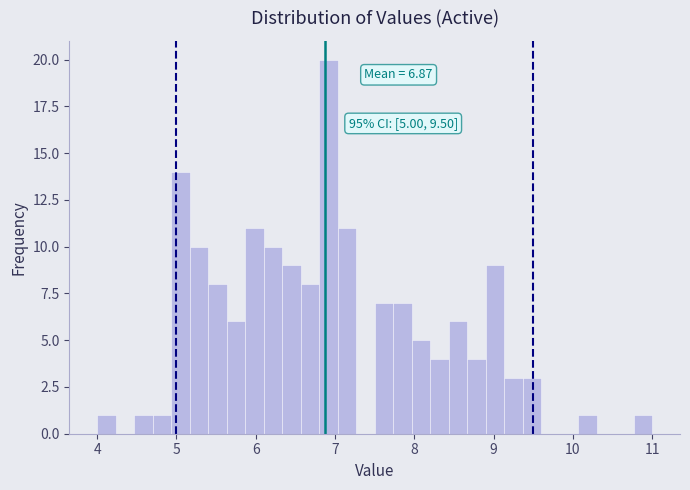

Read against the x-axis, roughly where is the centre of the tallest bar?

6.9